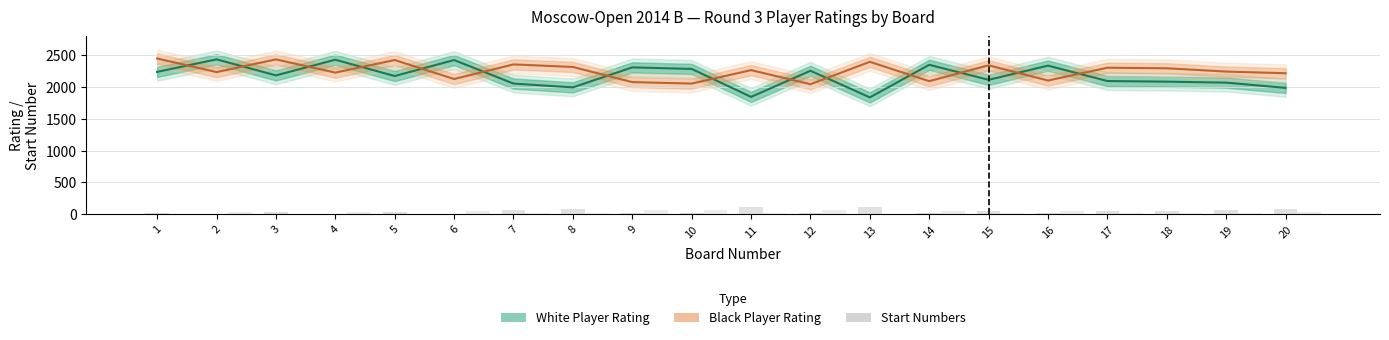

What is the difference between the highest and lowest values at 7?

2350